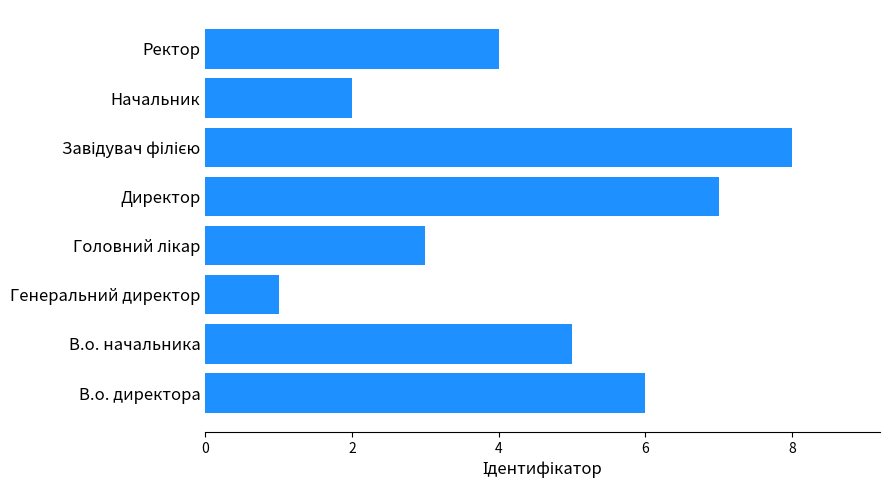

What is the sum of the values at Начальник and Генеральний директор?

3